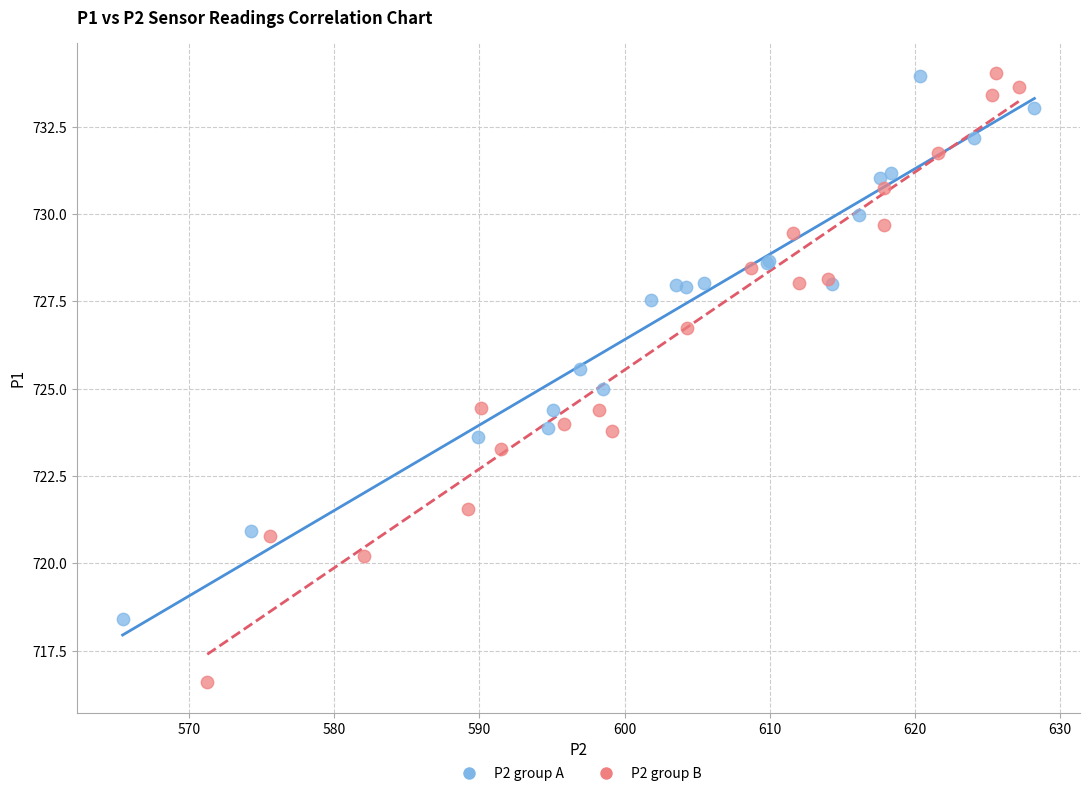

Which series has the largest Y range (max minus min)?

P2 group B